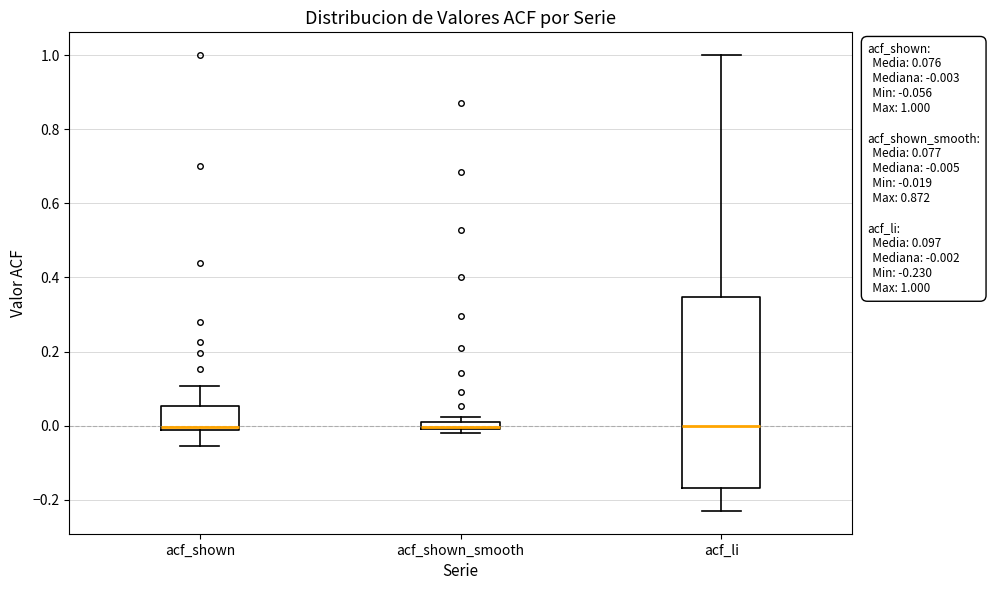

Comparing the boxes themselves (not the whiskers), which one is the tallest?

acf_li